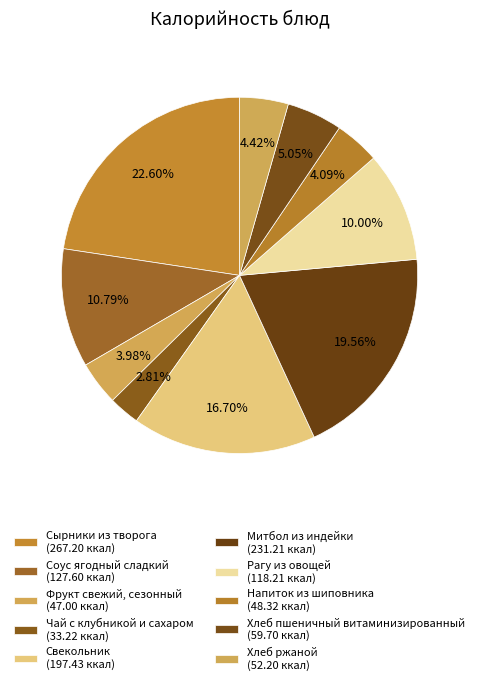

Count the number of slices in the pie.

10